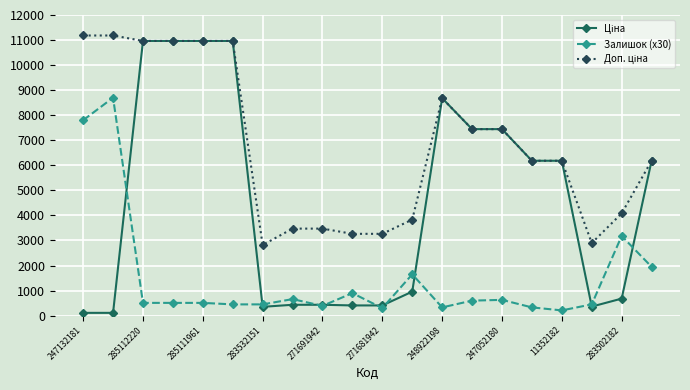

How many data points does each series have?

20